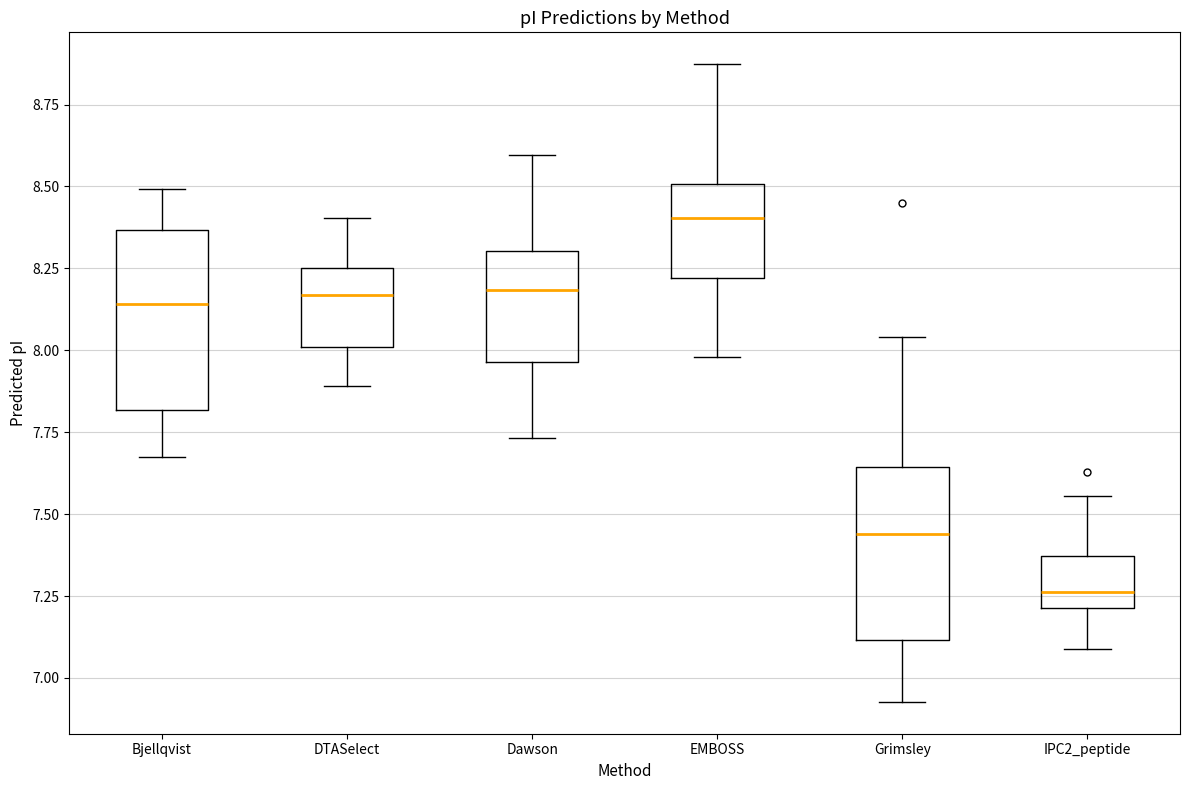

Where is the upper edge of the box for EMBOSS on the y-axis? The values are not printed on the chart, so give them approximately, as read against the axis.

8.50